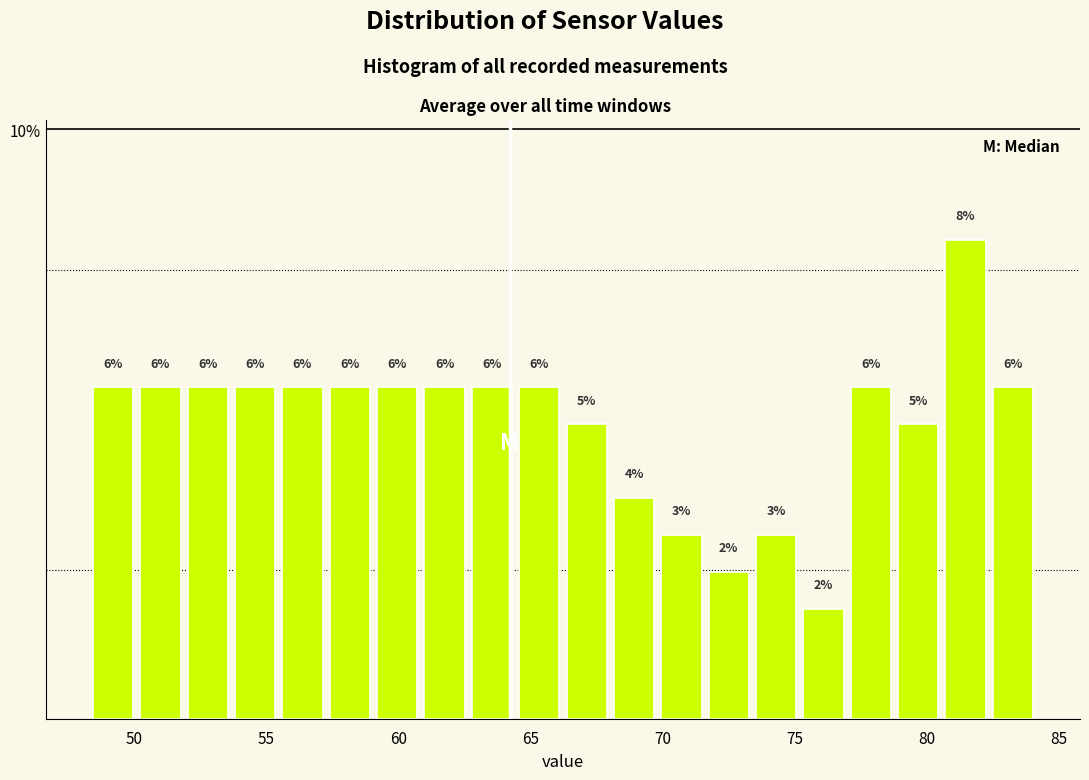

Around what value on the x-axis is the tallest bar? Give the approximate position of its centre, as read against the axis.

81.5